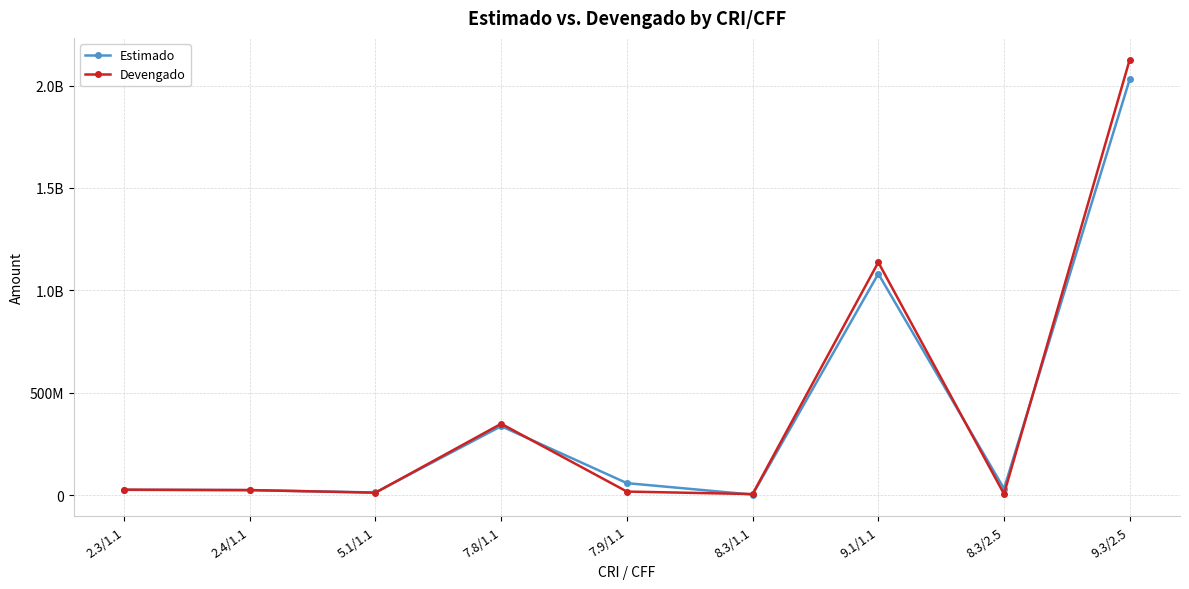

What is the difference between the maximum and minimum values in the Estimado series?

2028443394.9